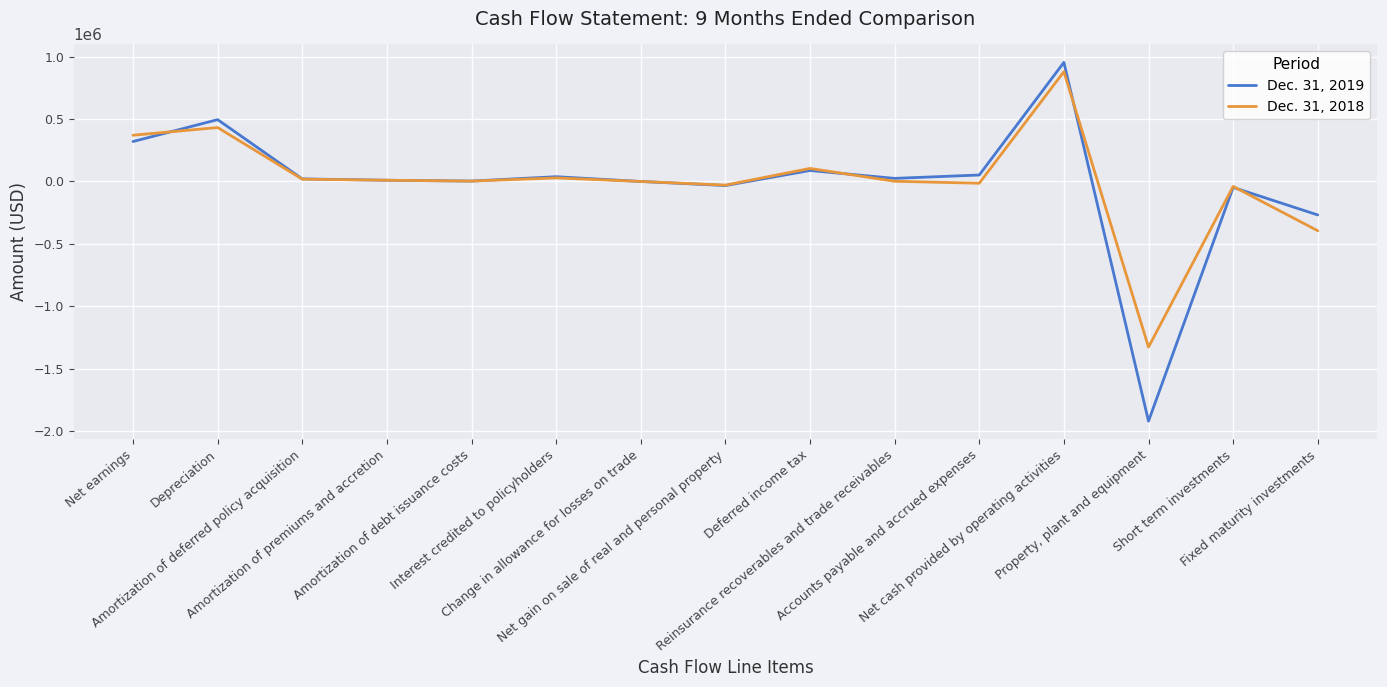

True or false: Dec. 31, 2018 and Dec. 31, 2019 intersect in this chart.

True